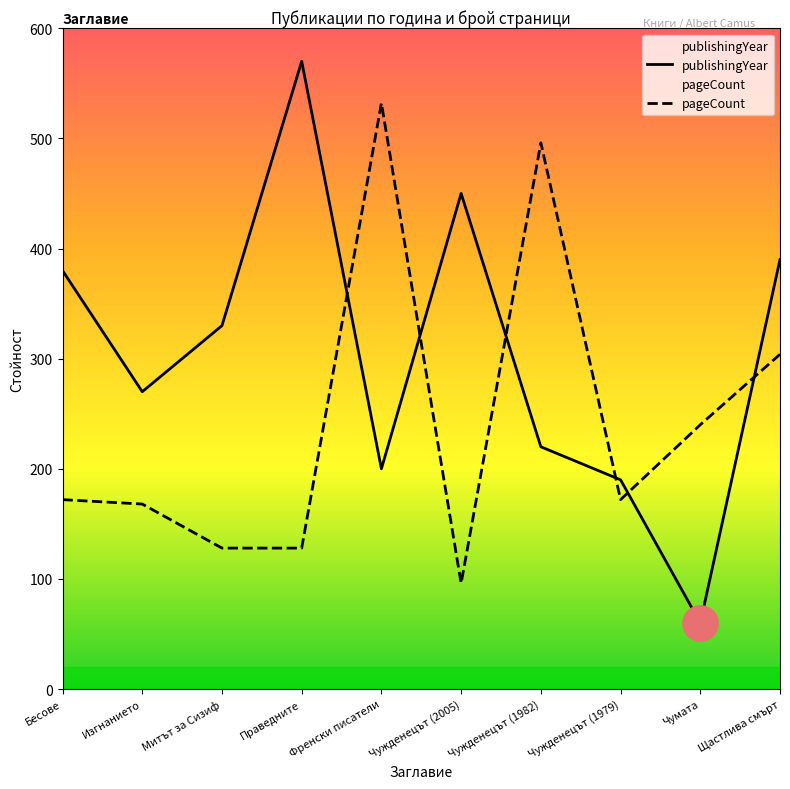

At how many categories does at least one series exceed 289?

7